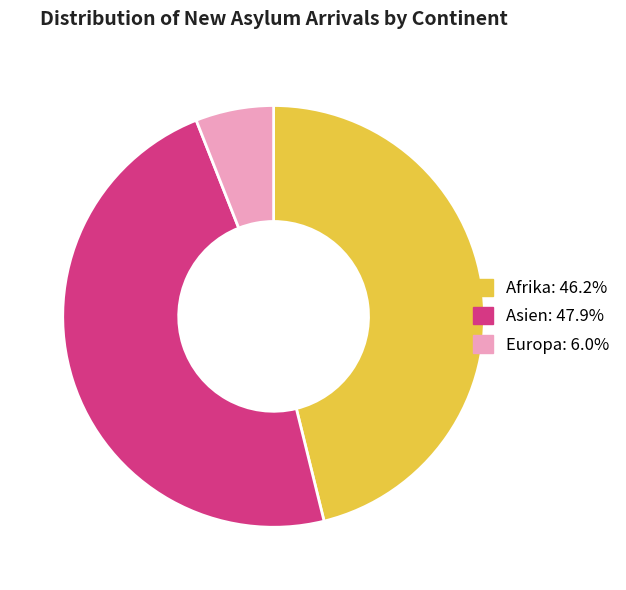

Does any single category account for the majority?

No